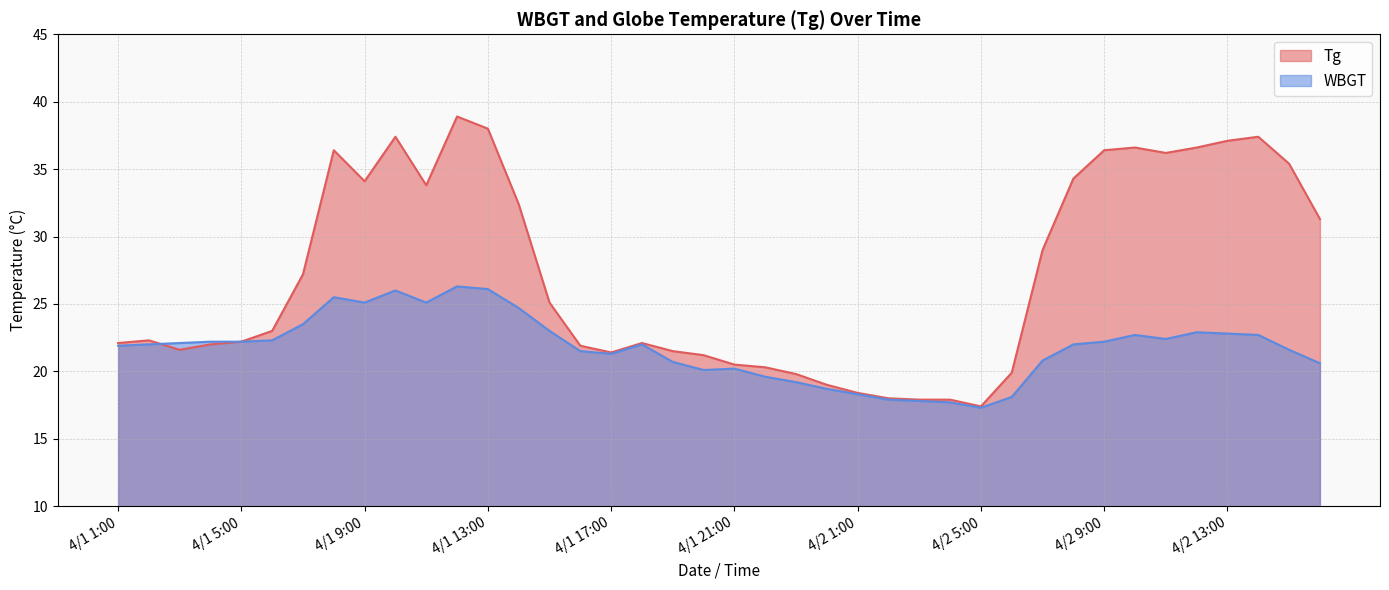

What is the difference between the maximum and second lowest values in the Tg series?

21.0